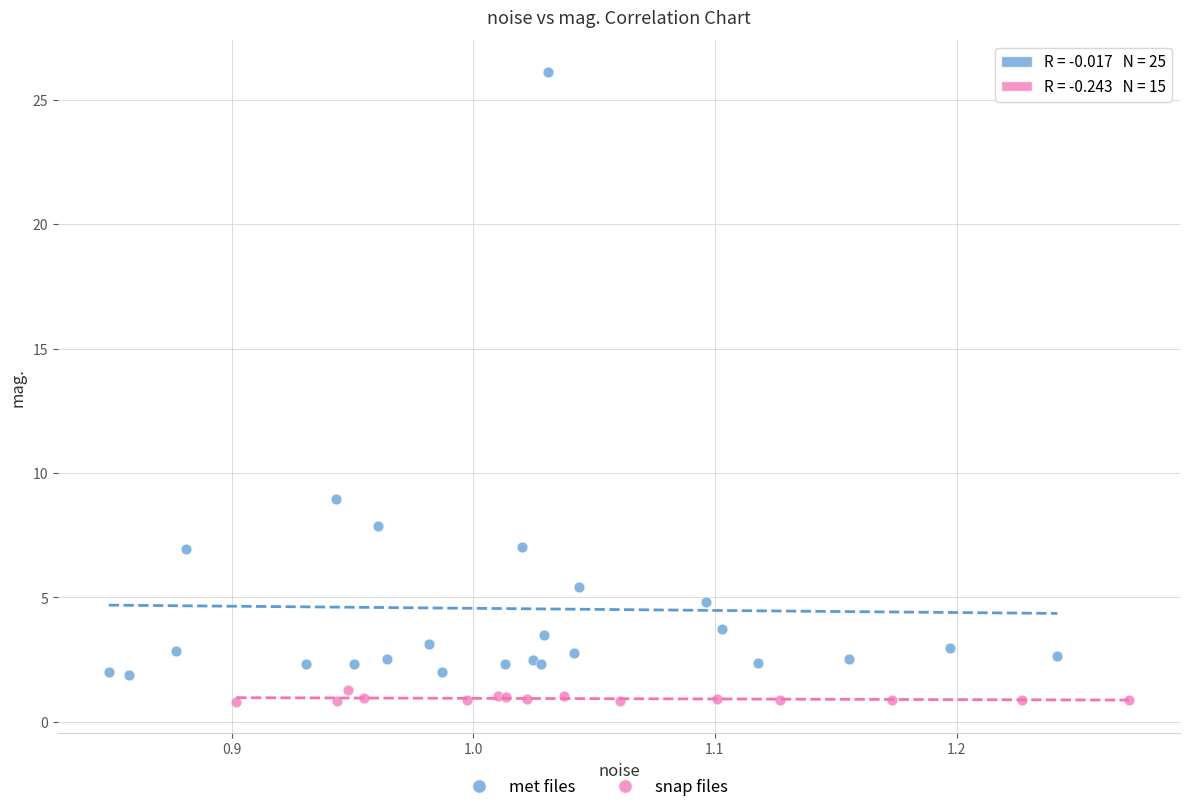

Which series has the largest Y range (max minus min)?

met files